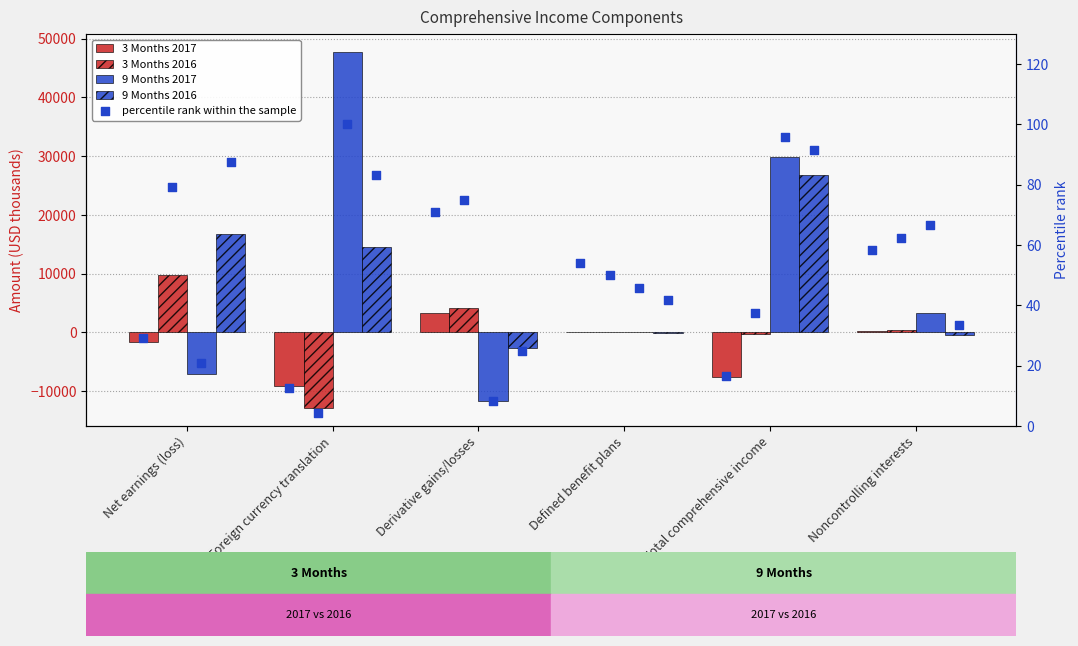

Which series has the widest spread of Y values?

9 Months 2017